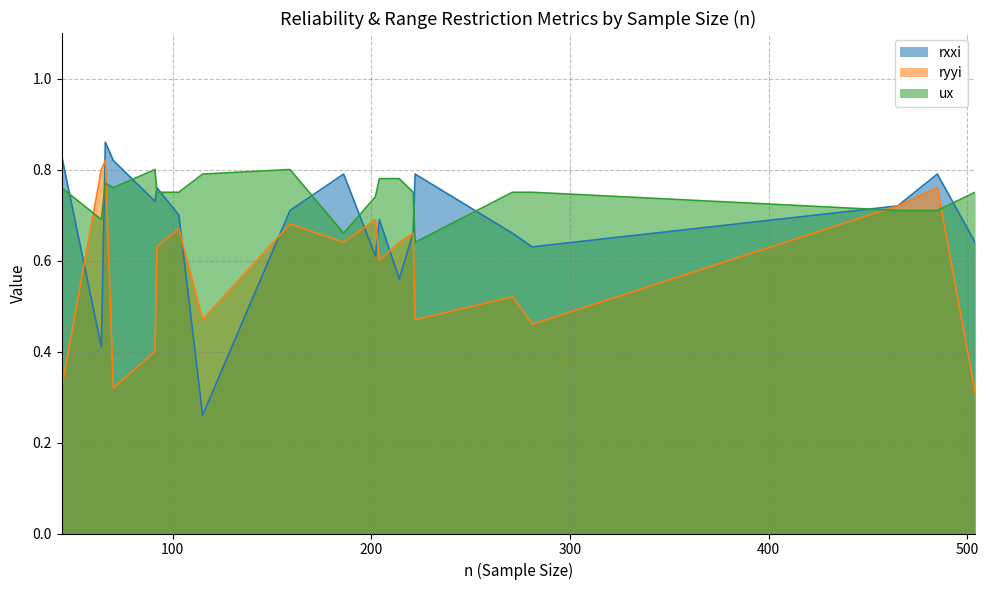

What is the value of the ryyi point at the 5th from the left?

0.6